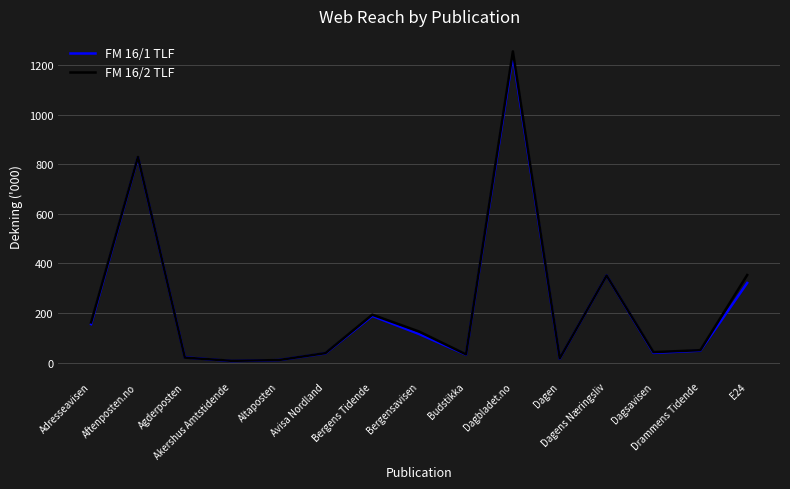

Between Adresseavisen and Altaposten, which series saw the biggest shift?

FM 16/2 TLF